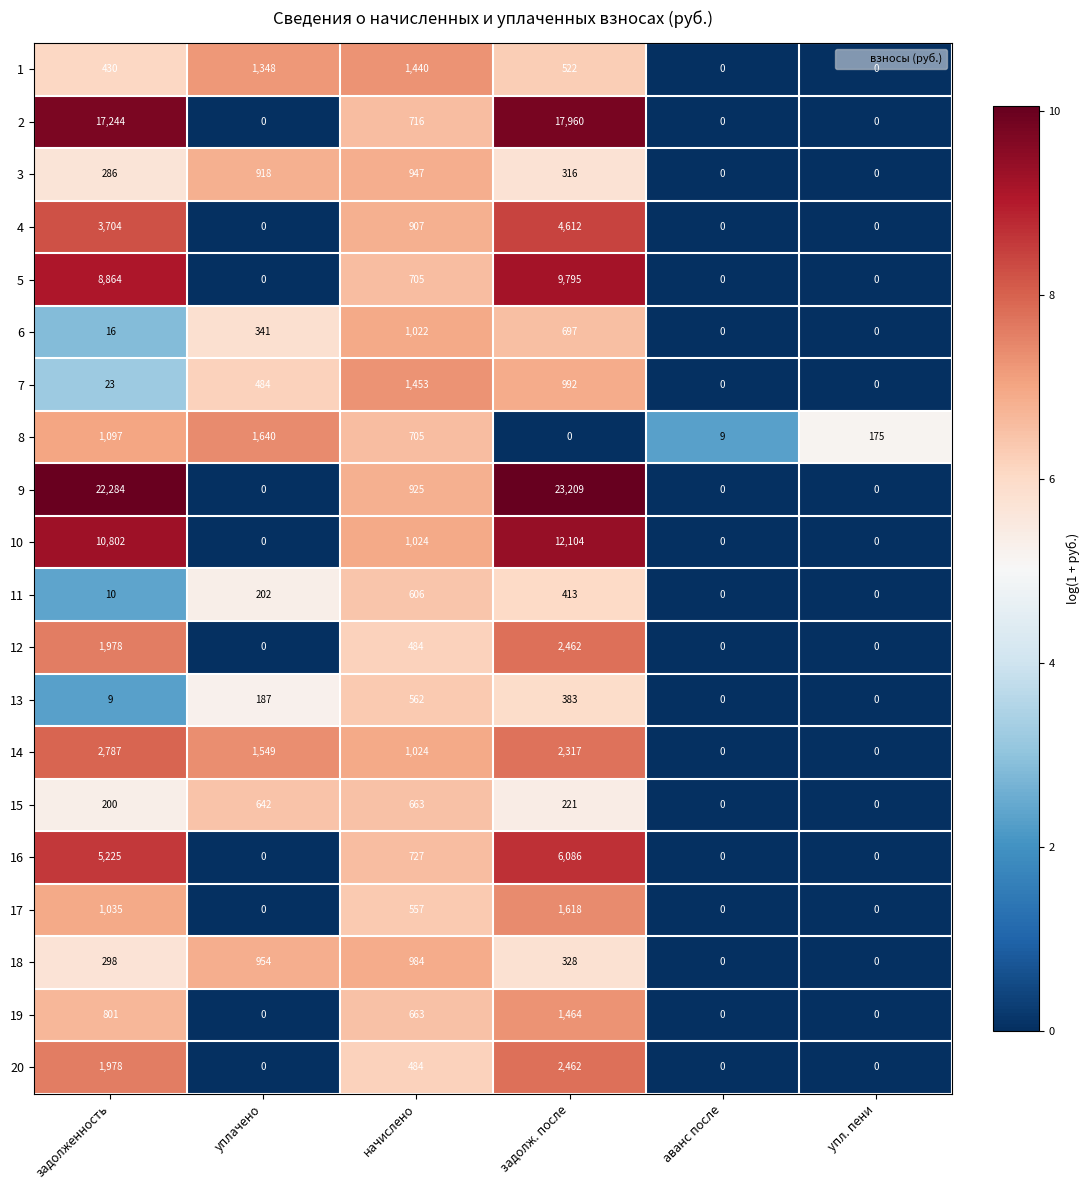

The value of 11 at задолженность is 10. True or false?

True